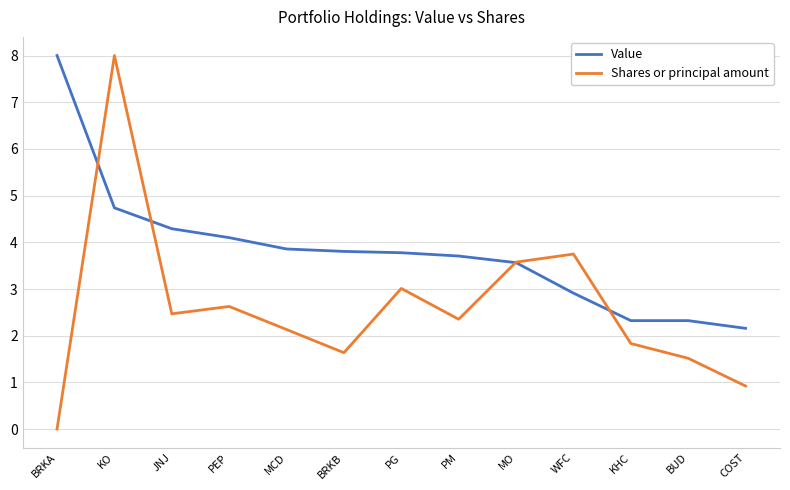

What is the total value across all series at WFC?

6.7